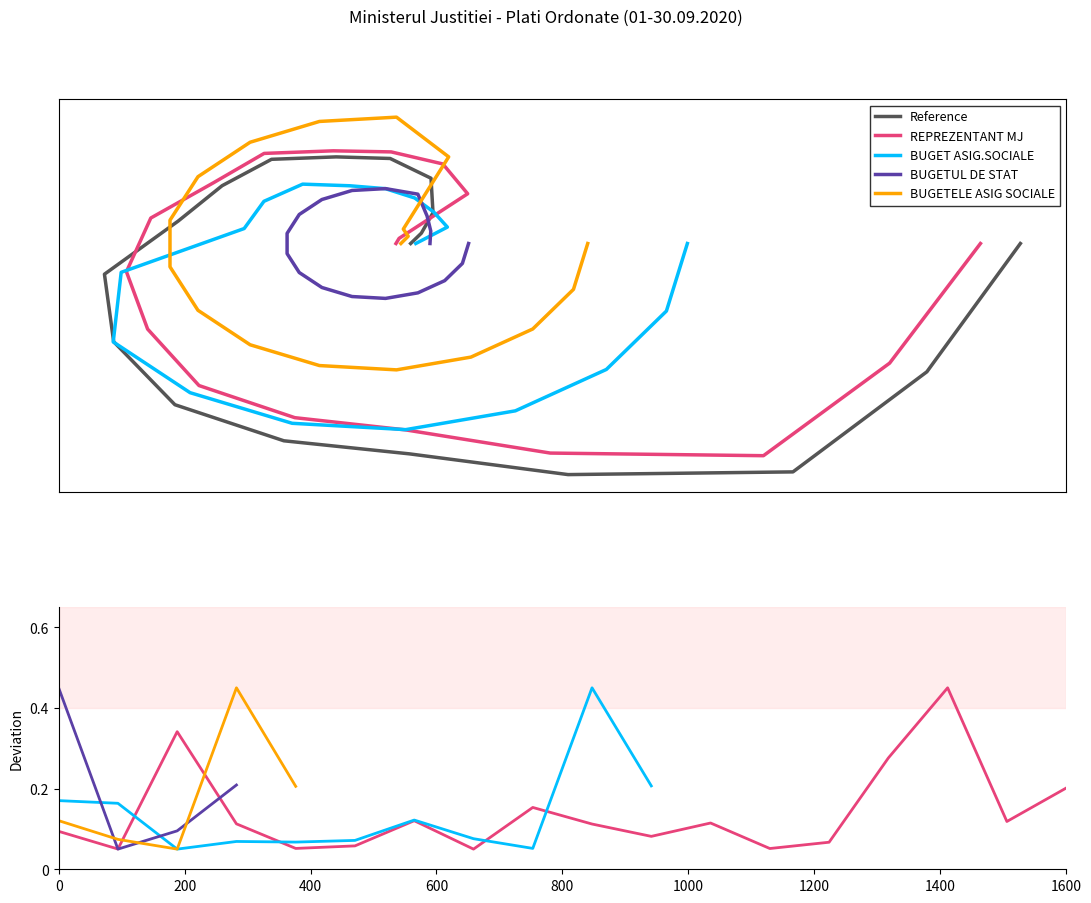

What are all the series names shown in the legend?

Reference, REPREZENTANT MJ, BUGET ASIG.SOCIALE, BUGETUL DE STAT, BUGETELE ASIG SOCIALE